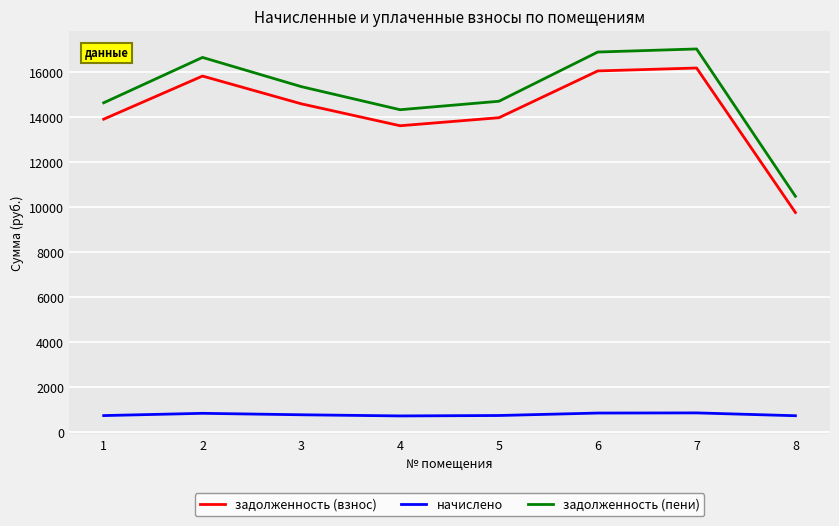

The value of задолженность (пени) at 6 is 16887.4. True or false?

True